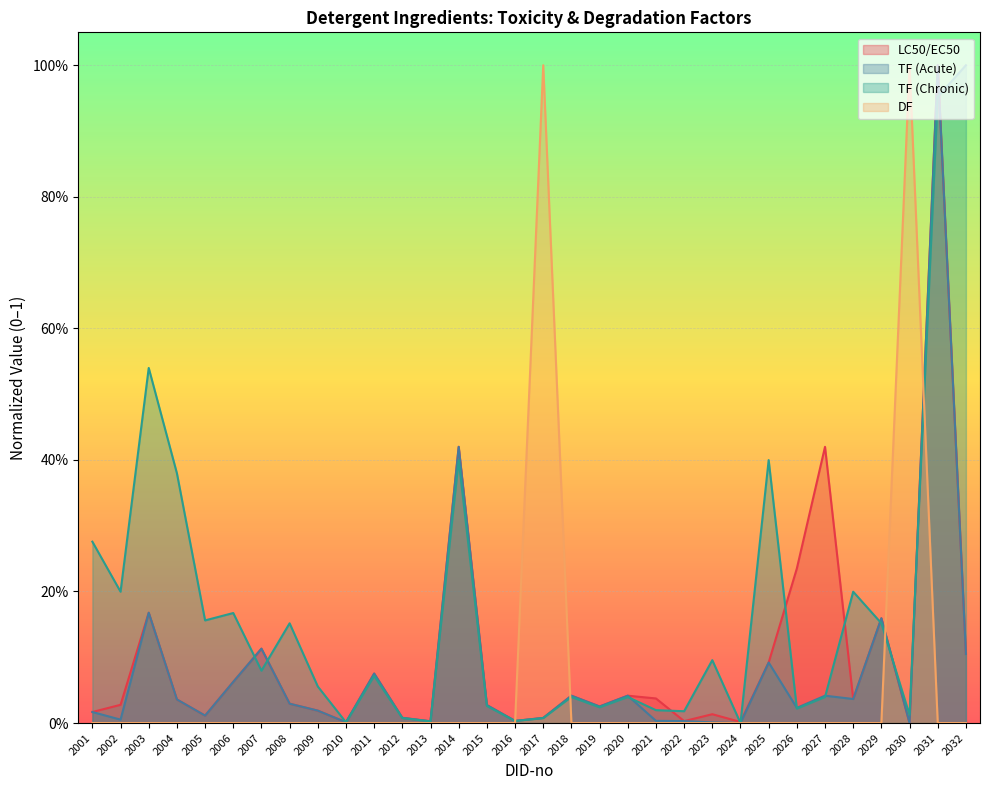

List the series in order of their peak value, highest first.

DF, TF (Chronic), TF (Acute), LC50/EC50